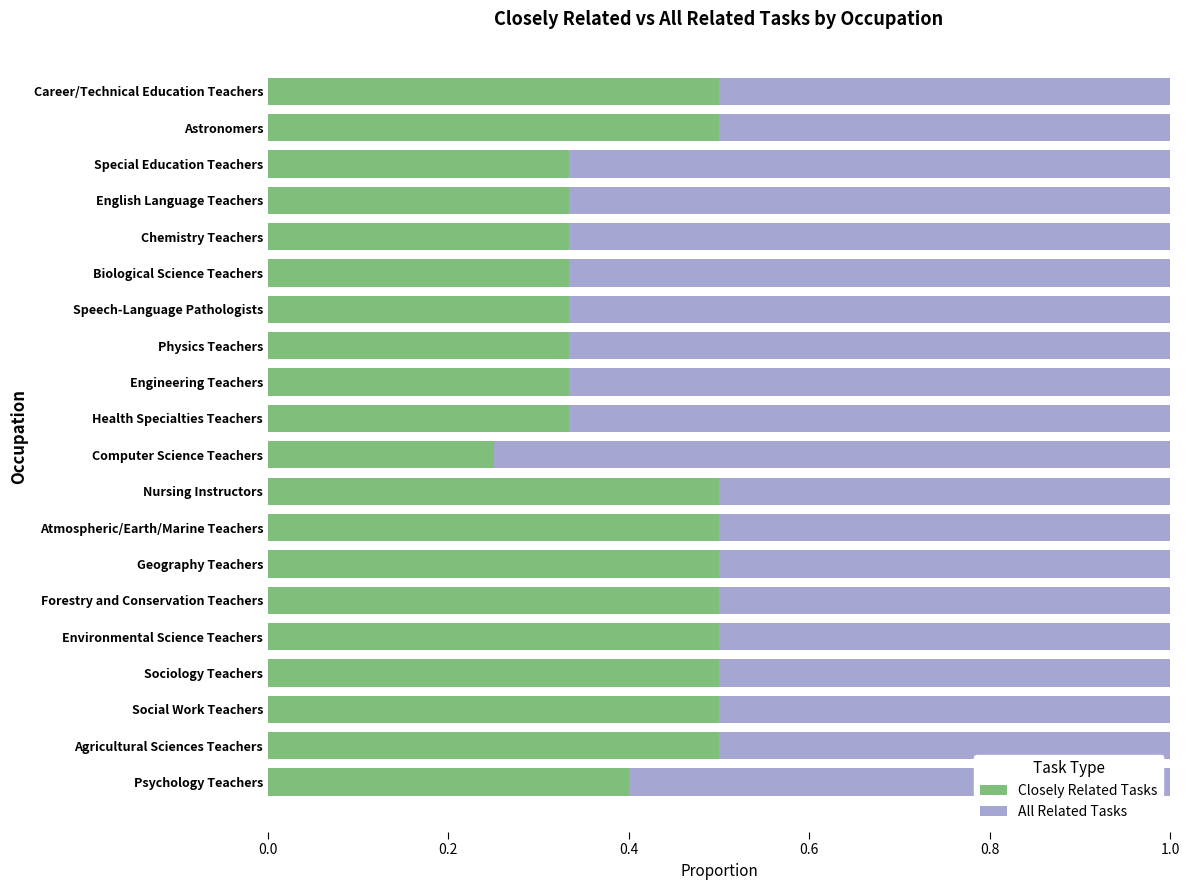

What is the total value across all series at Special Education Teachers?

1.0